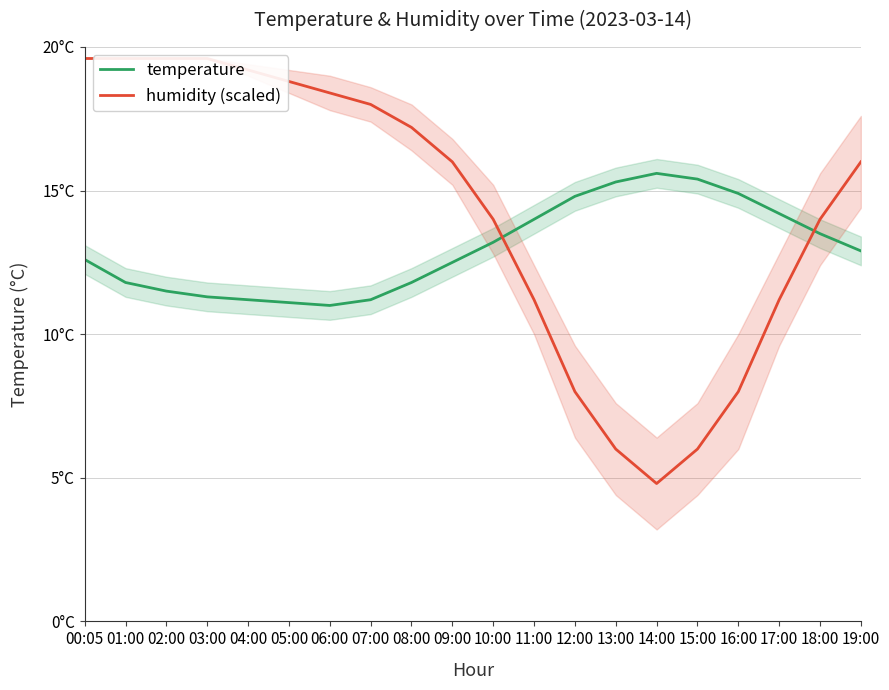

True or false: temperature has more than 2 interior local peaks.

False